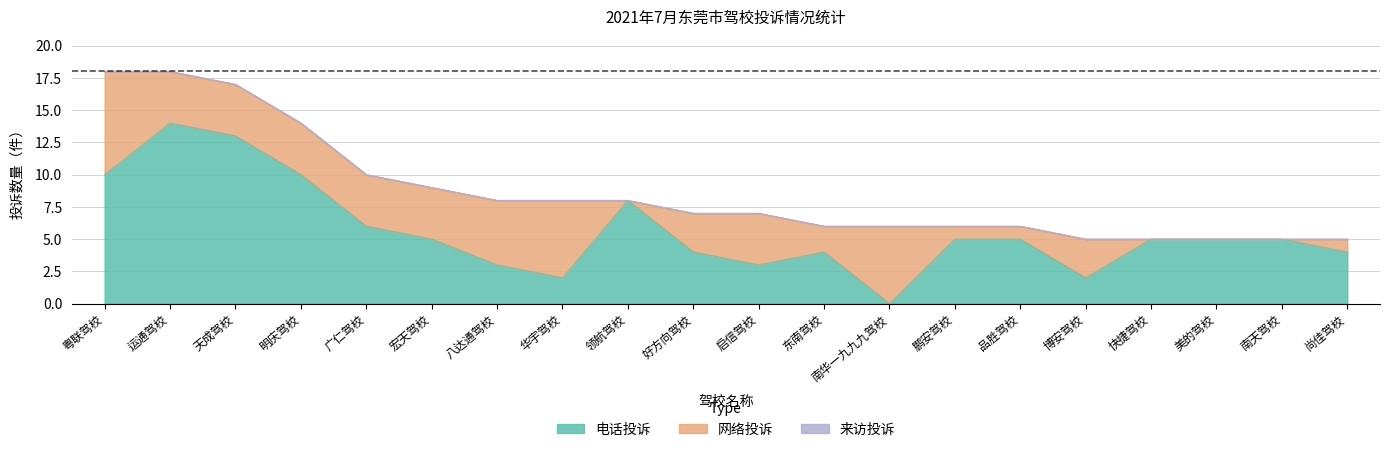

True or false: 来访投诉 and 网络投诉 intersect in this chart.

False